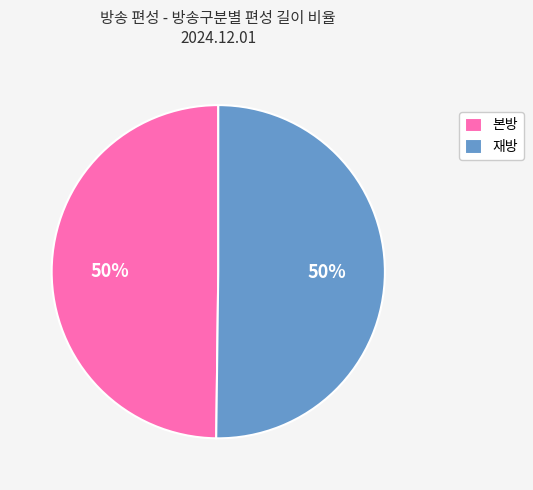

What is the ratio of the value at 재방 to the value at 본방?

1.0